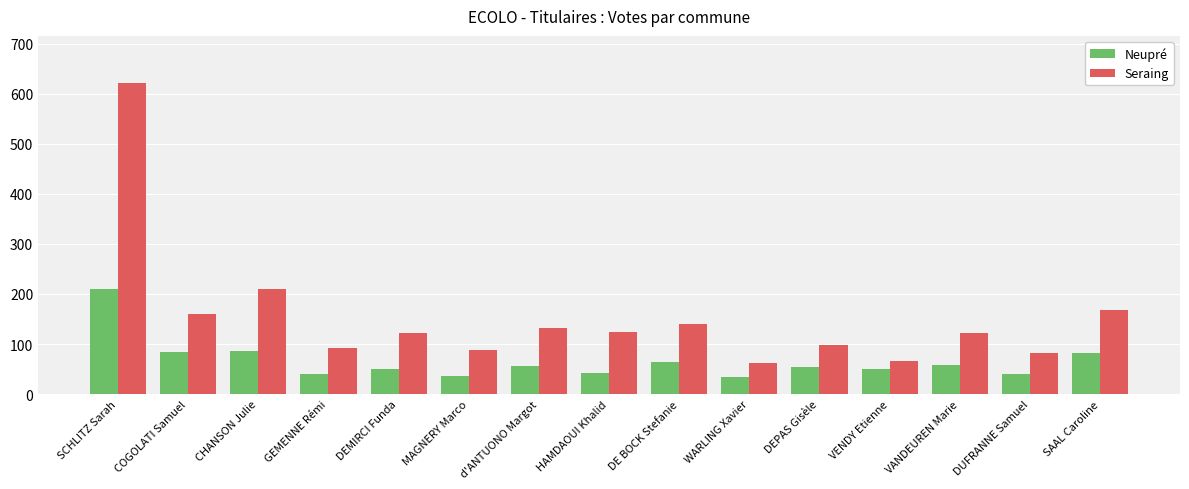

Between SCHLITZ Sarah and VENDY Etienne, which series saw the biggest shift?

Seraing